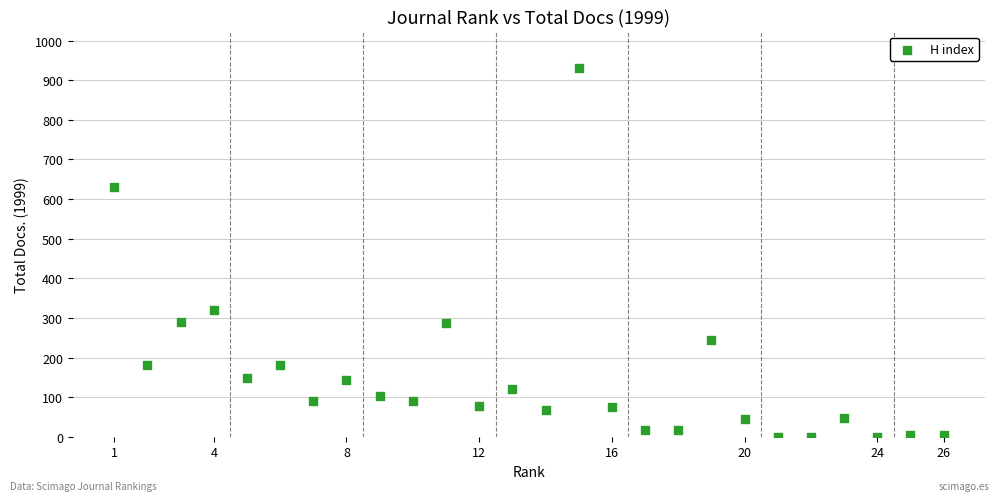

What is the range of X values (max minus min)?

25